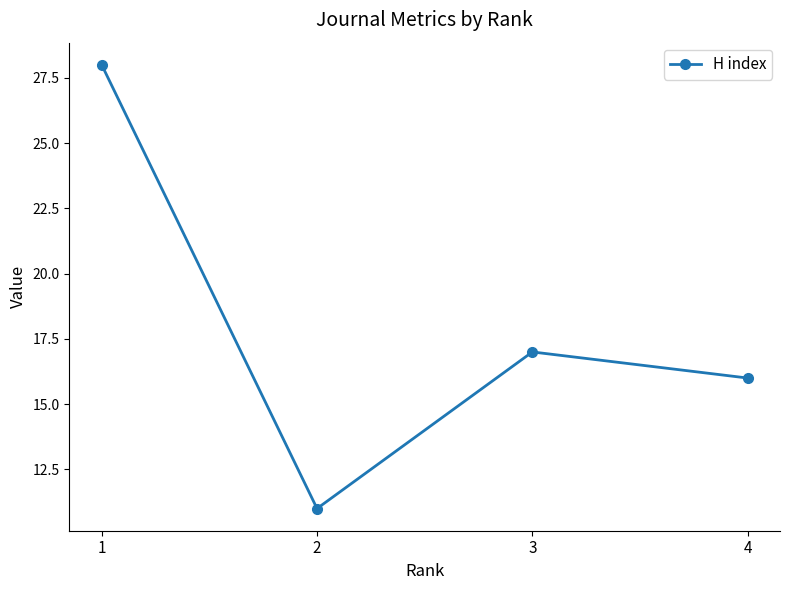

Rank the categories by value from lowest to highest.

2, 4, 3, 1